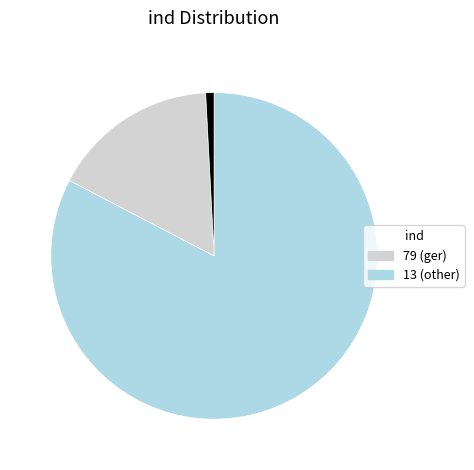

Is there any slice that represents more than half of the pie?

Yes